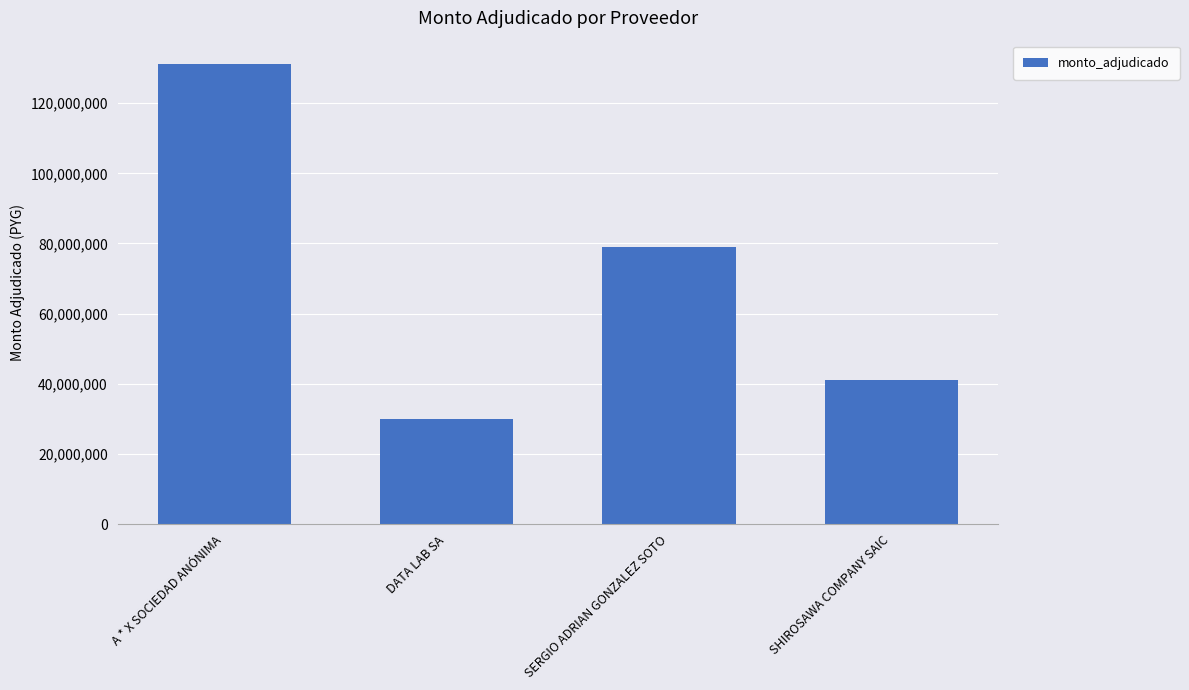

Where does the data first go above 79100000?

A * X SOCIEDAD ANÓNIMA